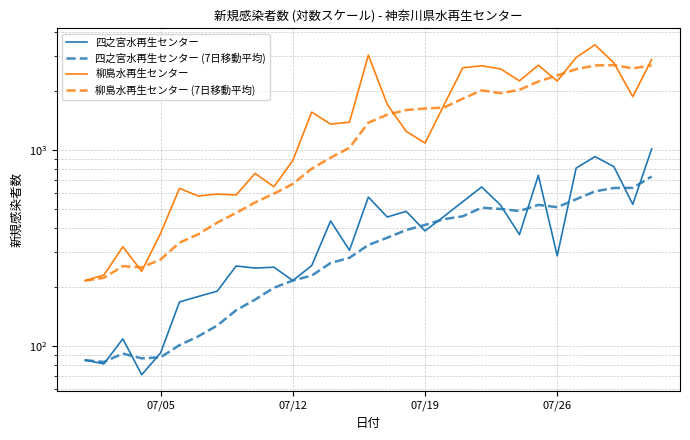

How many lines are shown in the chart?

4